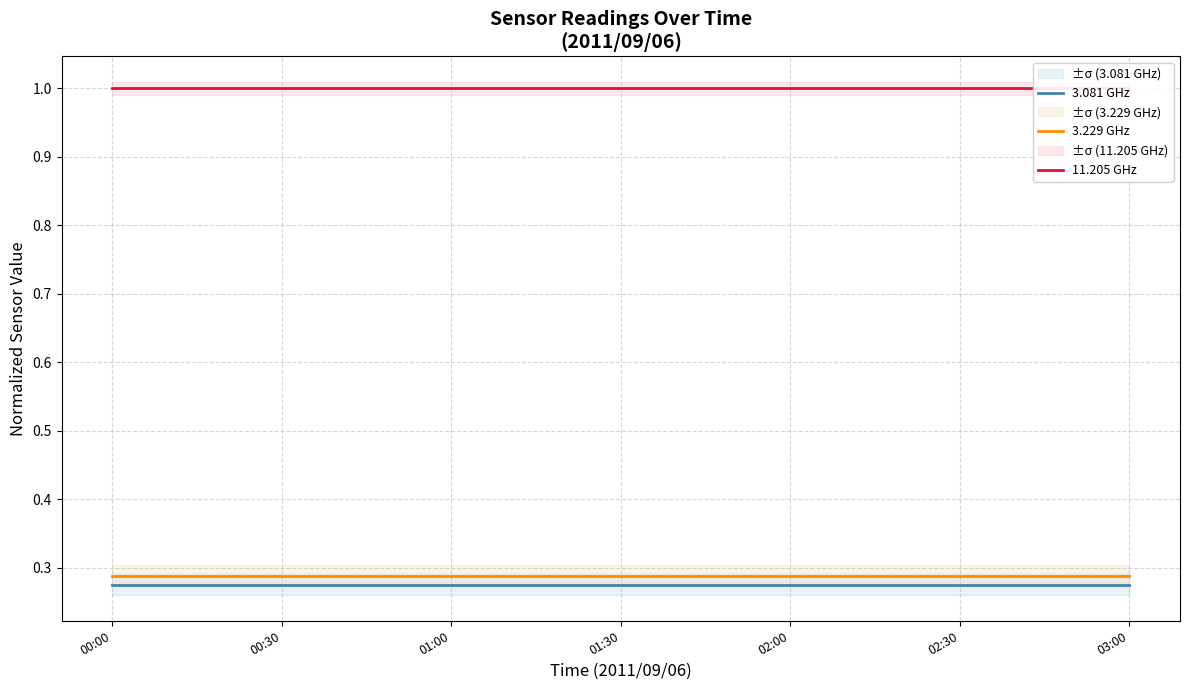

True or false: 3.081 GHz has a value of 0.1 at 01:00.

False